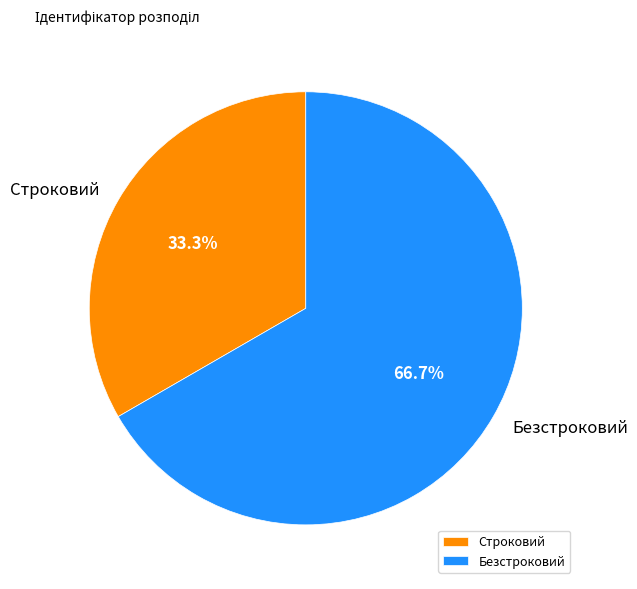

The Безстроковий slice represents 57% of the pie. True or false?

False